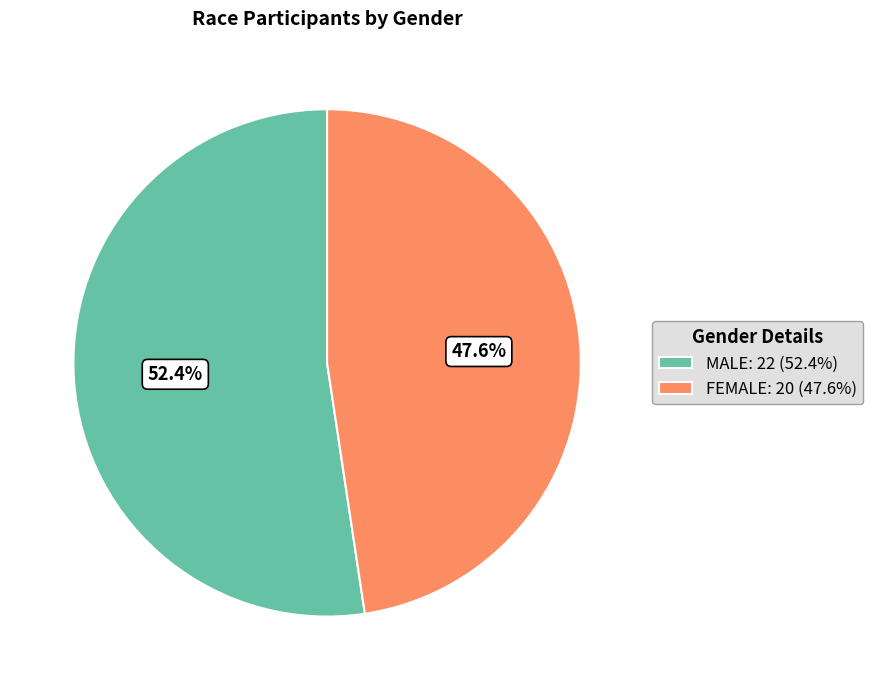

Combined, what portion of the pie is MALE and FEMALE?

100.0%